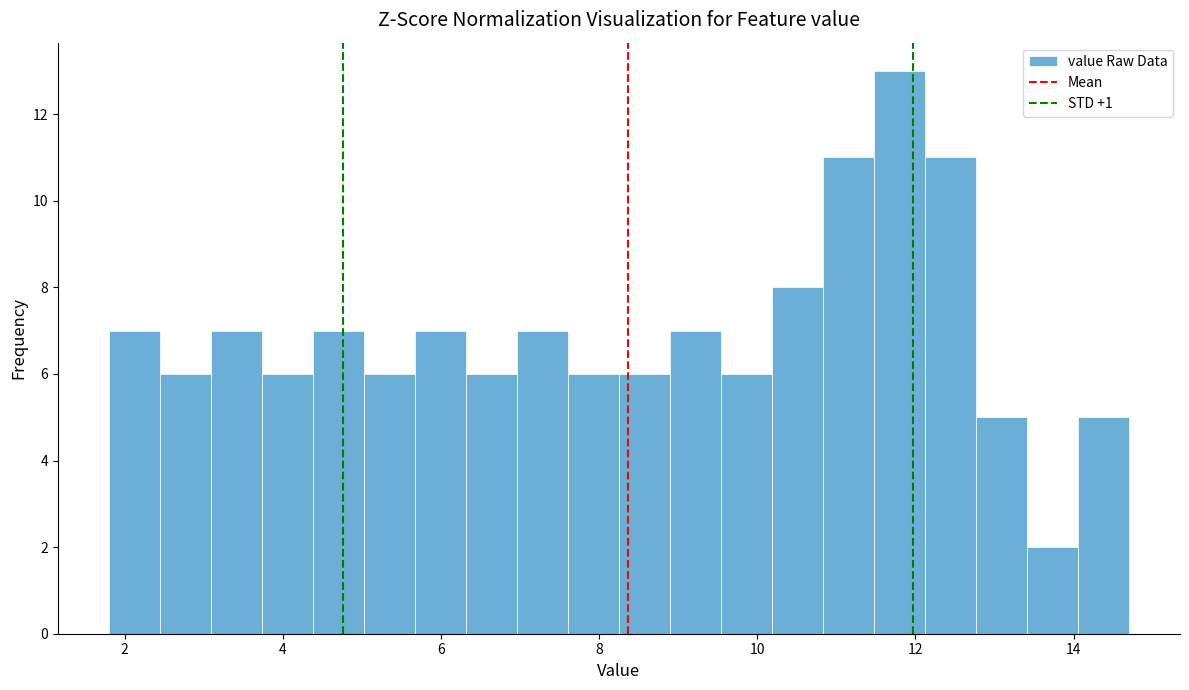

Around what value on the x-axis is the tallest bar? Give the approximate position of its centre, as read against the axis.

11.8